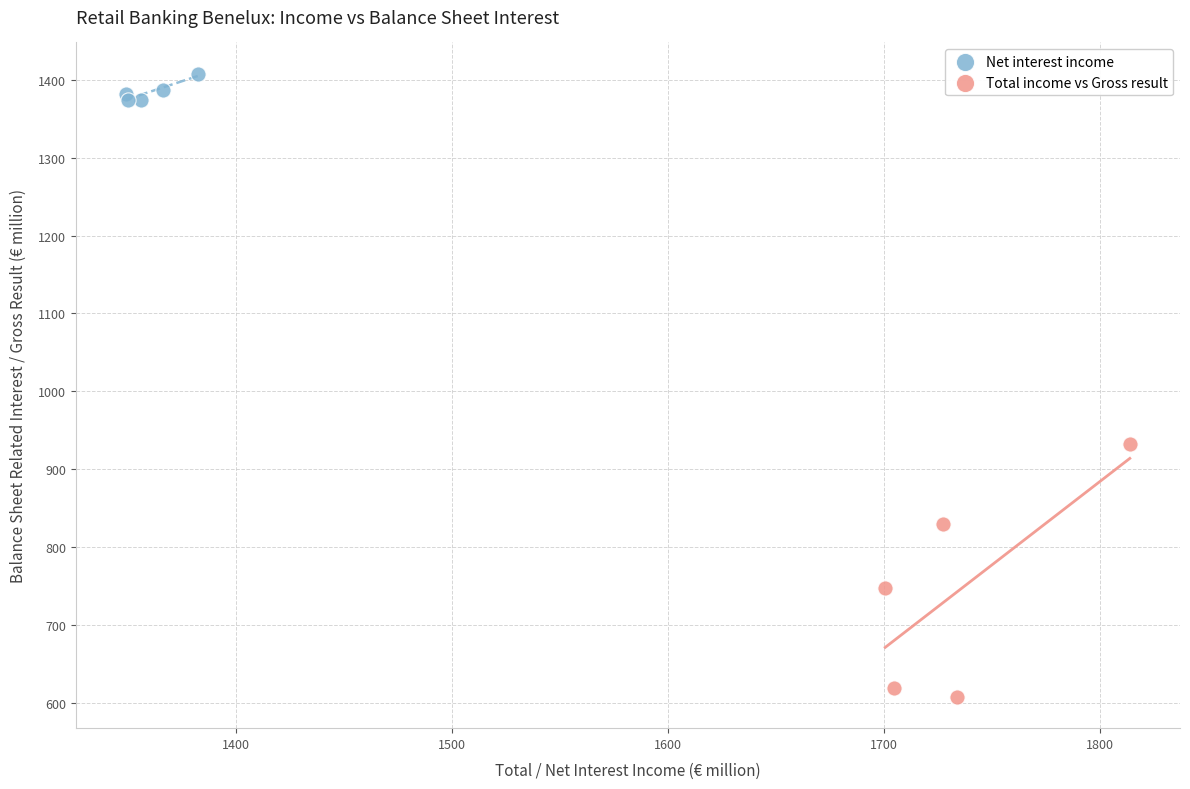

What are all the series names shown in the legend?

Net interest income, Total income vs Gross result